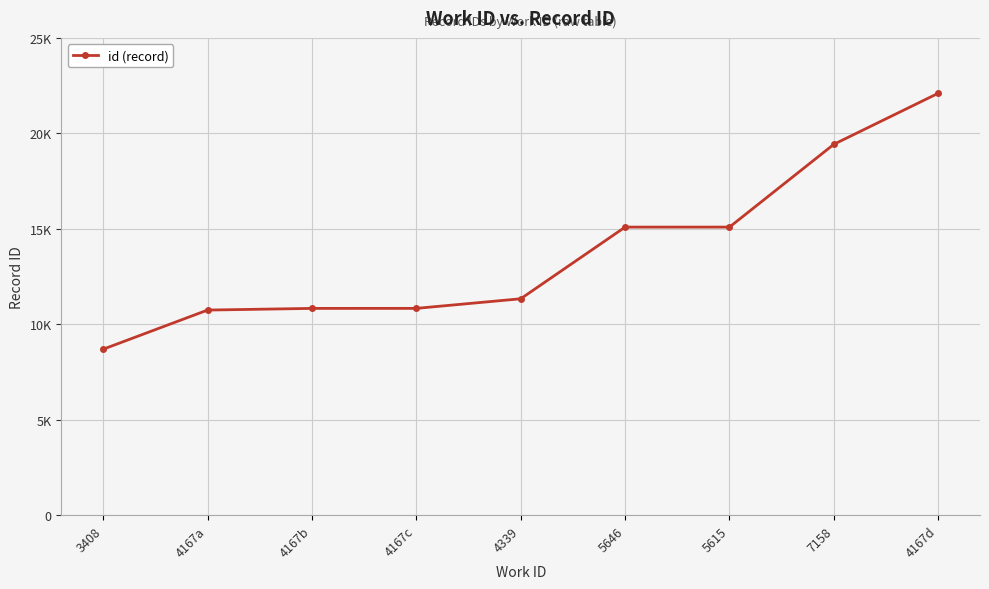

What is the difference between the maximum and second lowest values?

11353